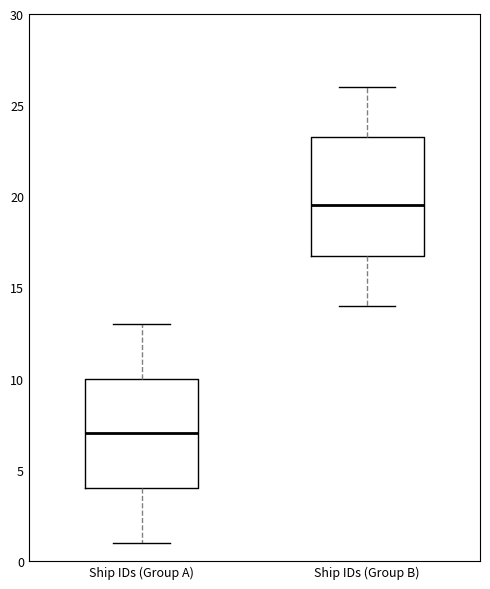

Where is the lower edge of the box for Ship IDs (Group A) on the y-axis? The values are not printed on the chart, so give them approximately, as read against the axis.

4.0